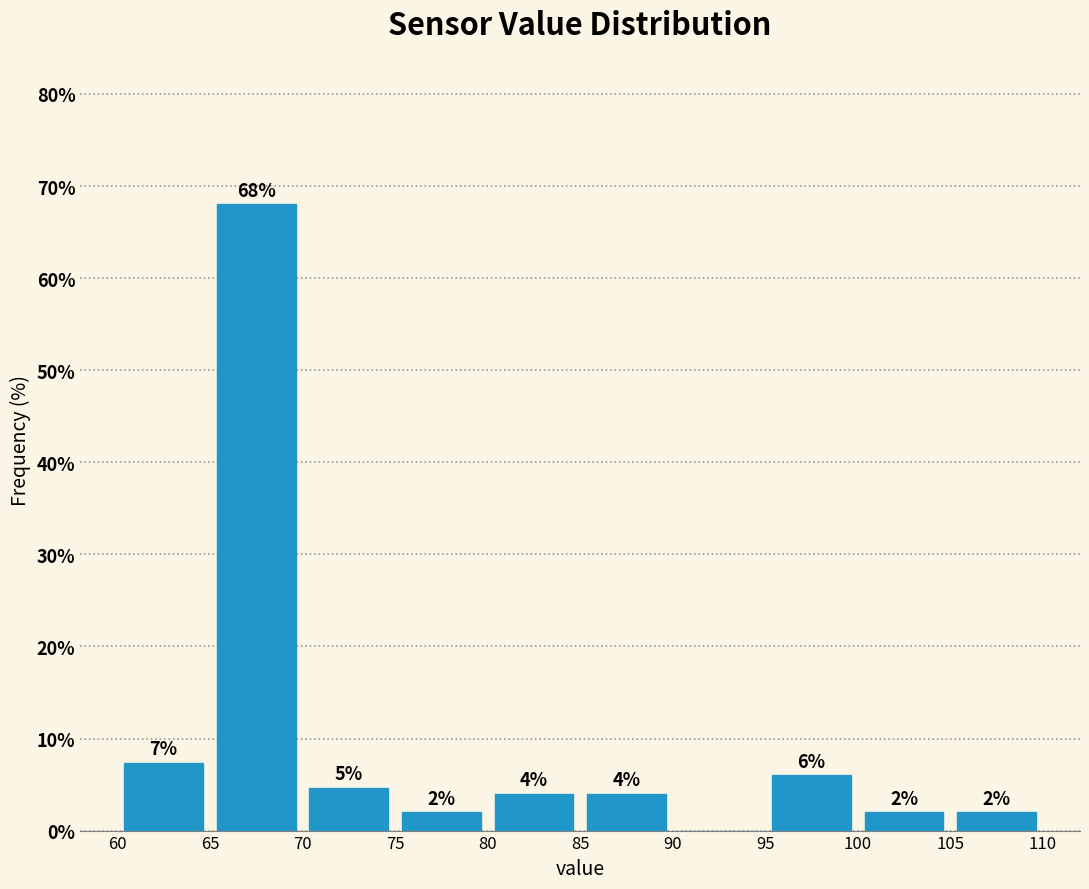

Which range on the x-axis has the tallest bar?

65 to 70